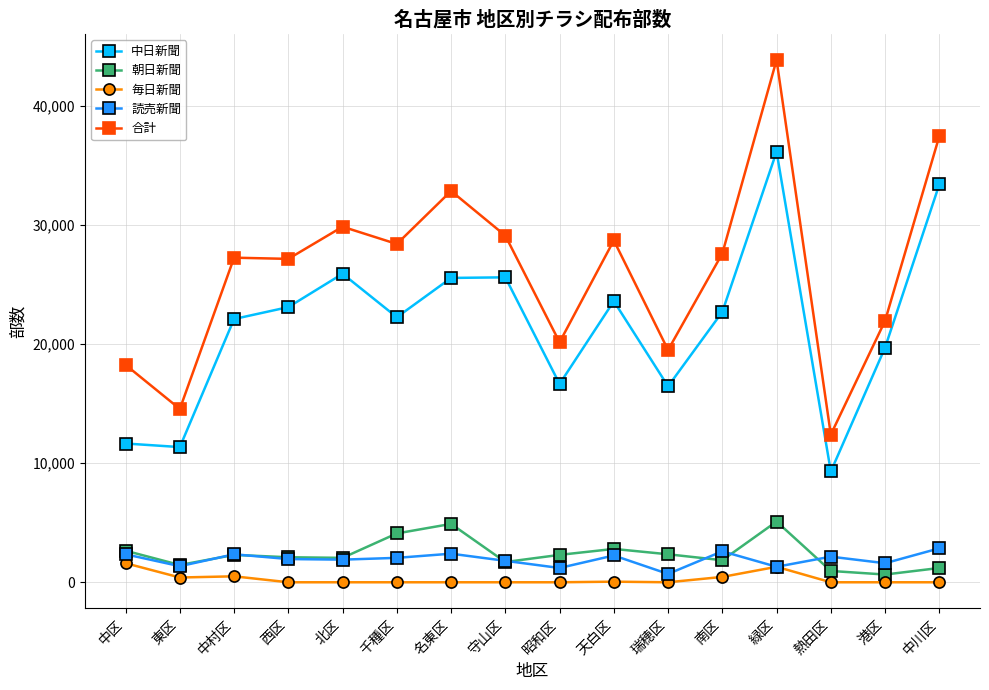

True or false: 毎日新聞 and 中日新聞 intersect in this chart.

False